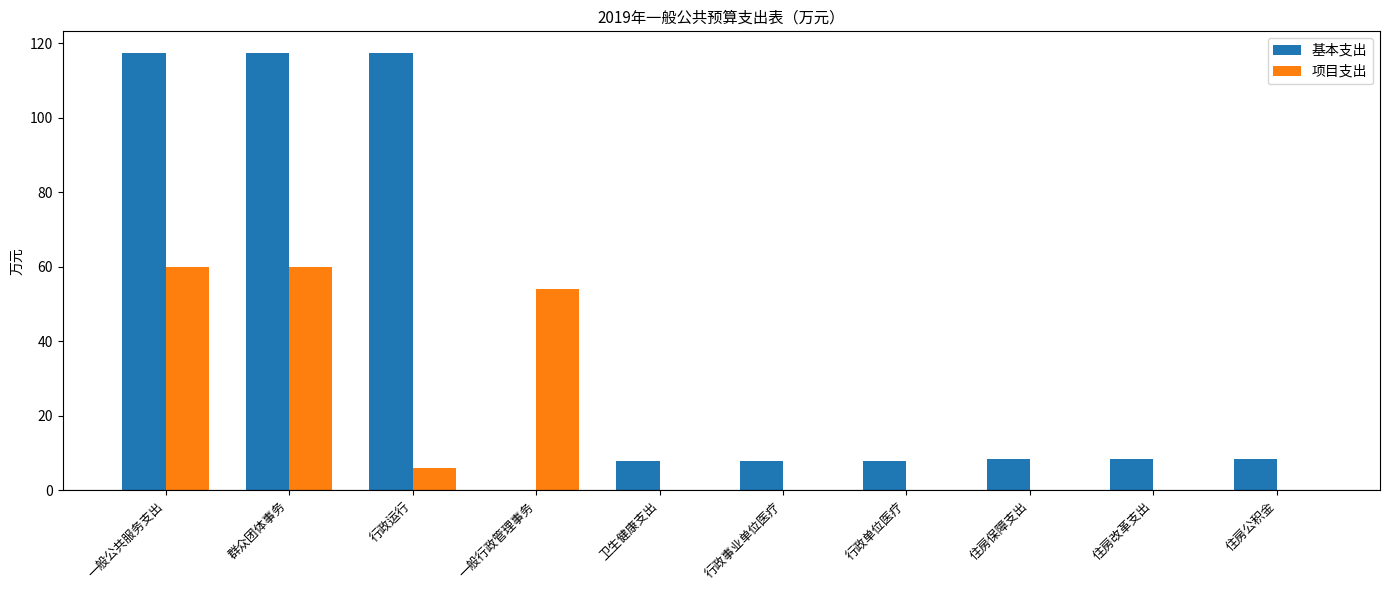

Where does the 基本支出 series first go above 8?

一般公共服务支出